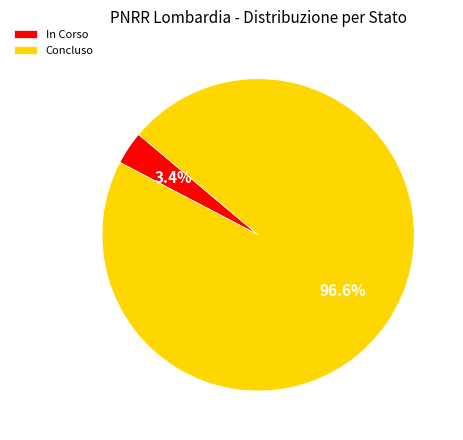

Is In Corso the majority of the pie?

No